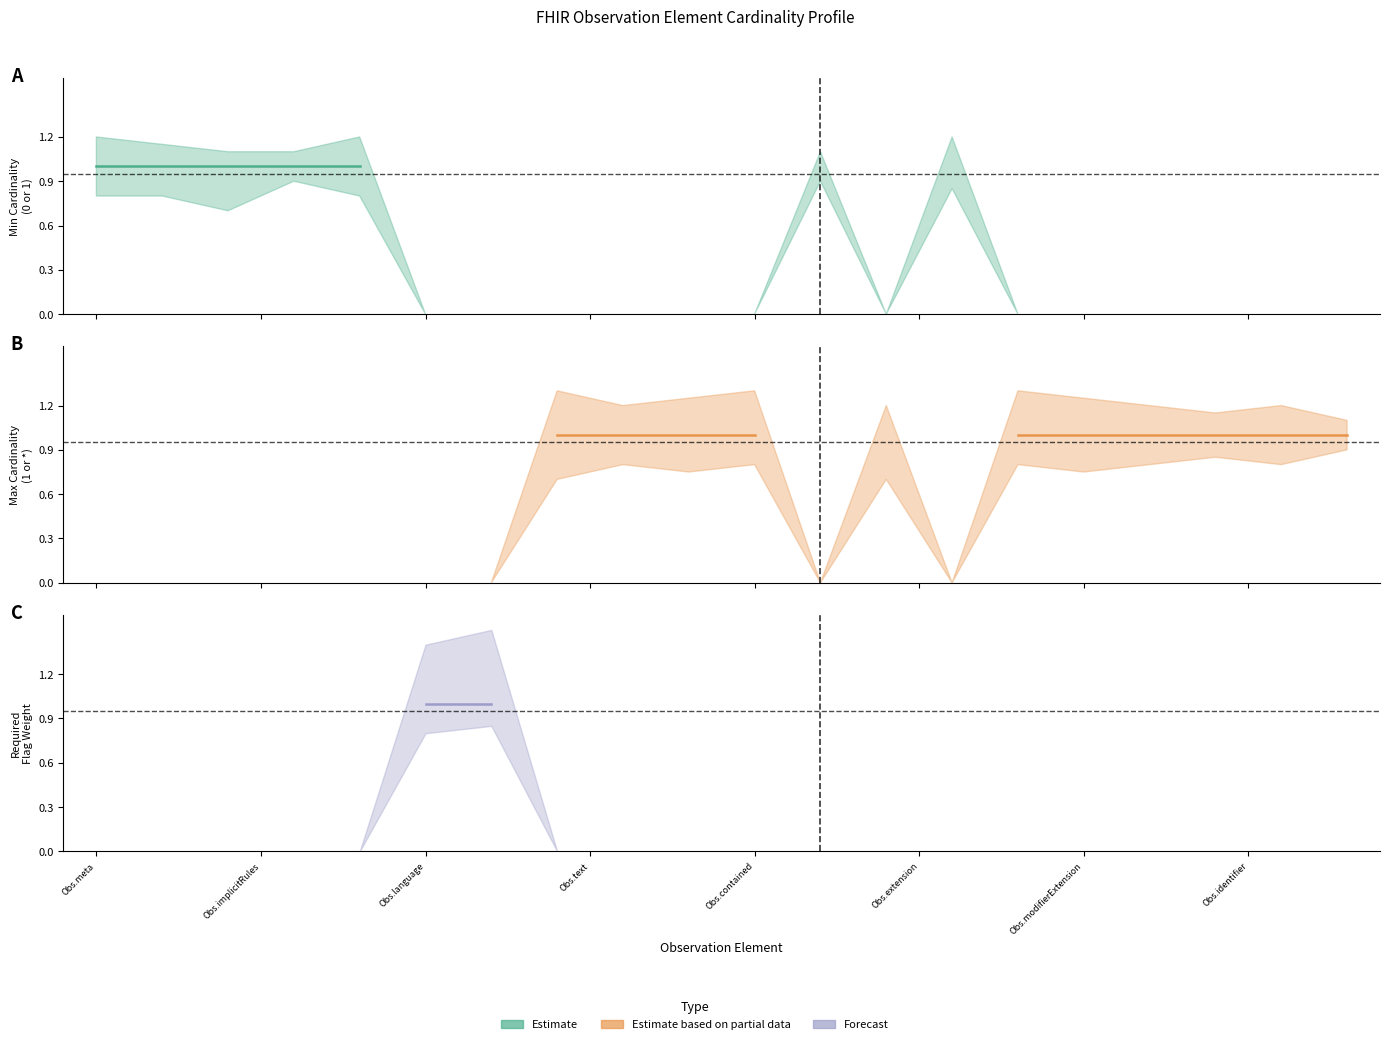

True or false: Forecast has more than 2 points higher than both neighbors.

False